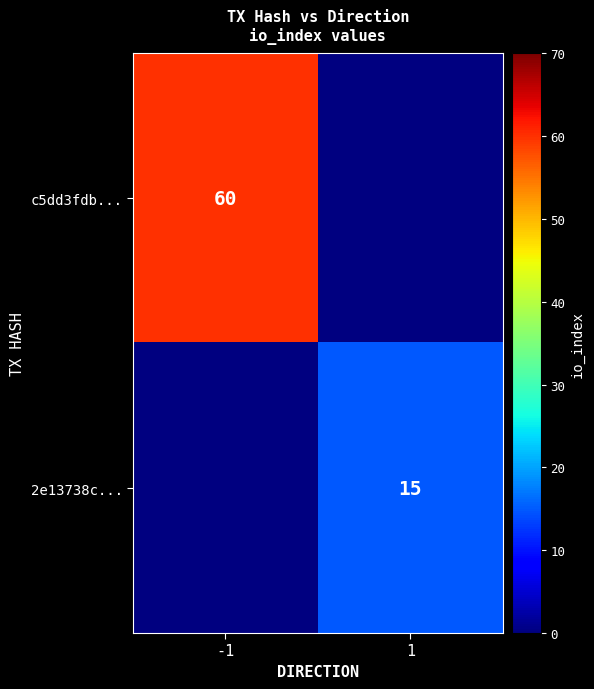

What is the maximum value shown in the chart?

60.0